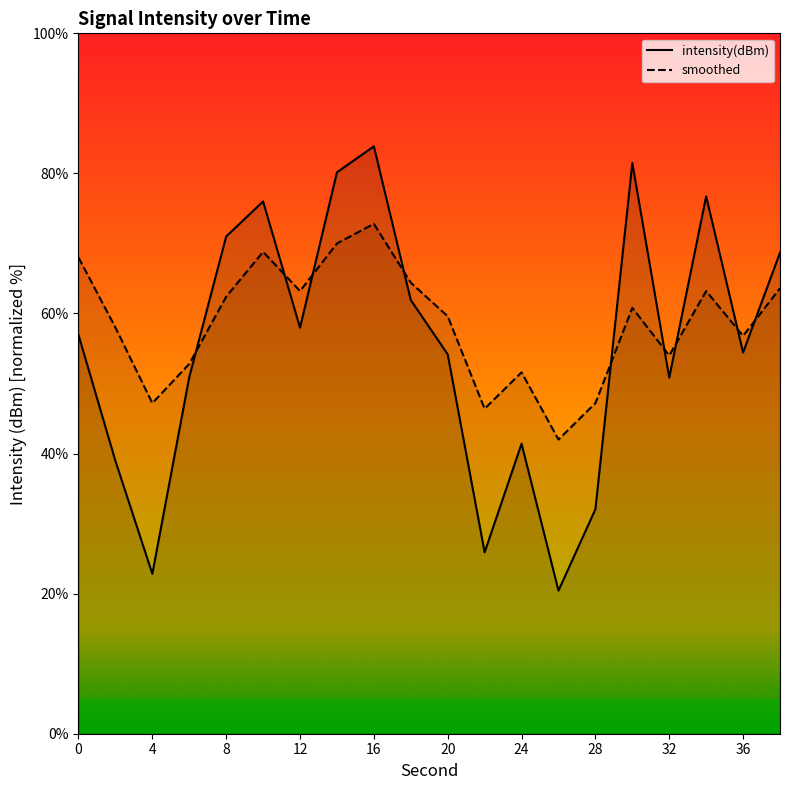

Read the smoothed value at 16.

72.8